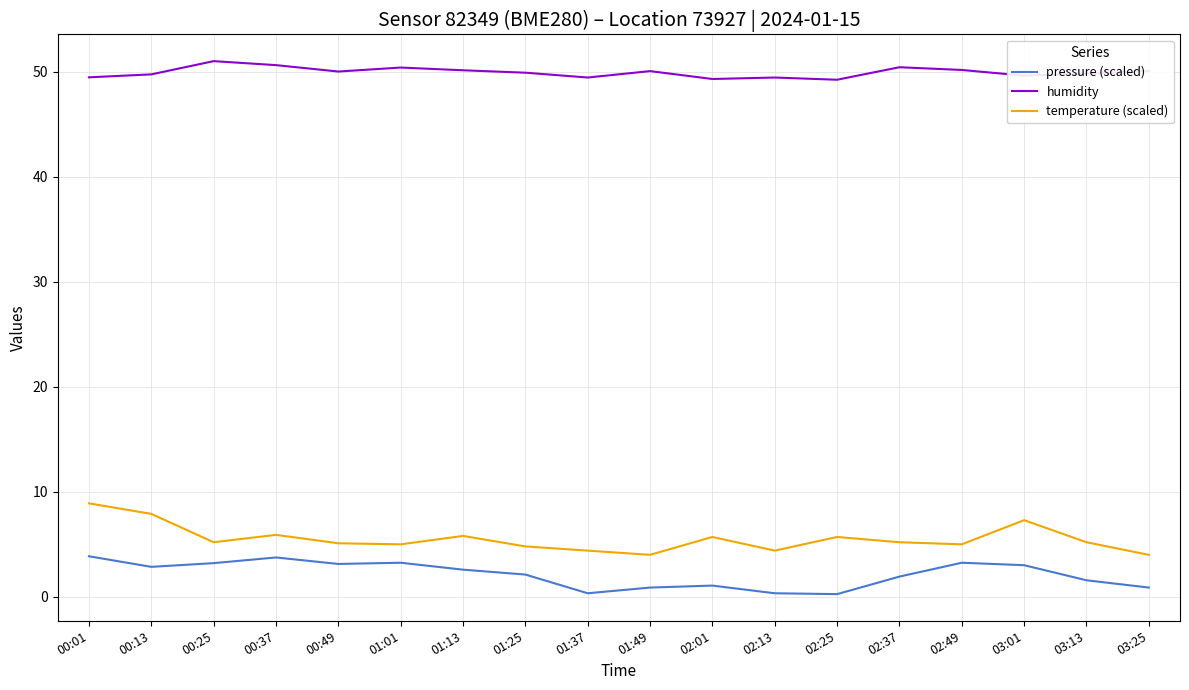

True or false: temperature (scaled) and pressure (scaled) cross at least once.

False